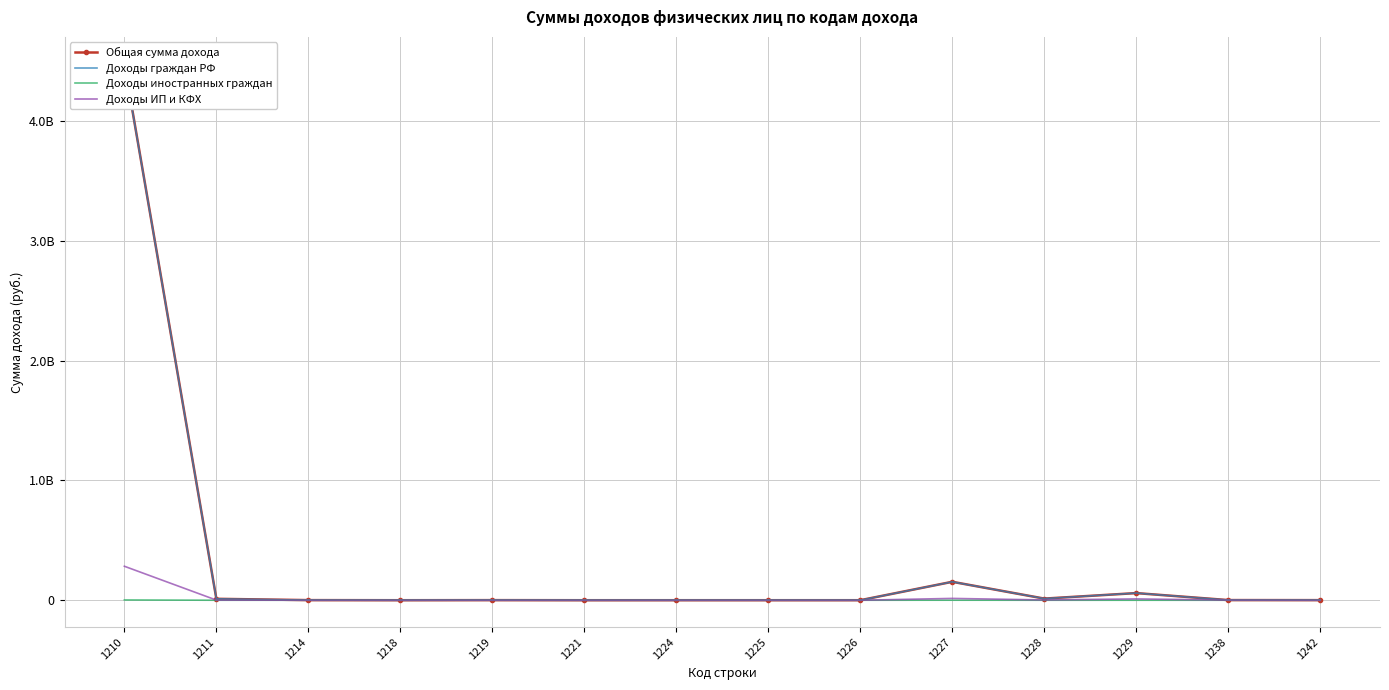

What are all the series names shown in the legend?

Общая сумма дохода, Доходы граждан РФ, Доходы иностранных граждан, Доходы ИП и КФХ